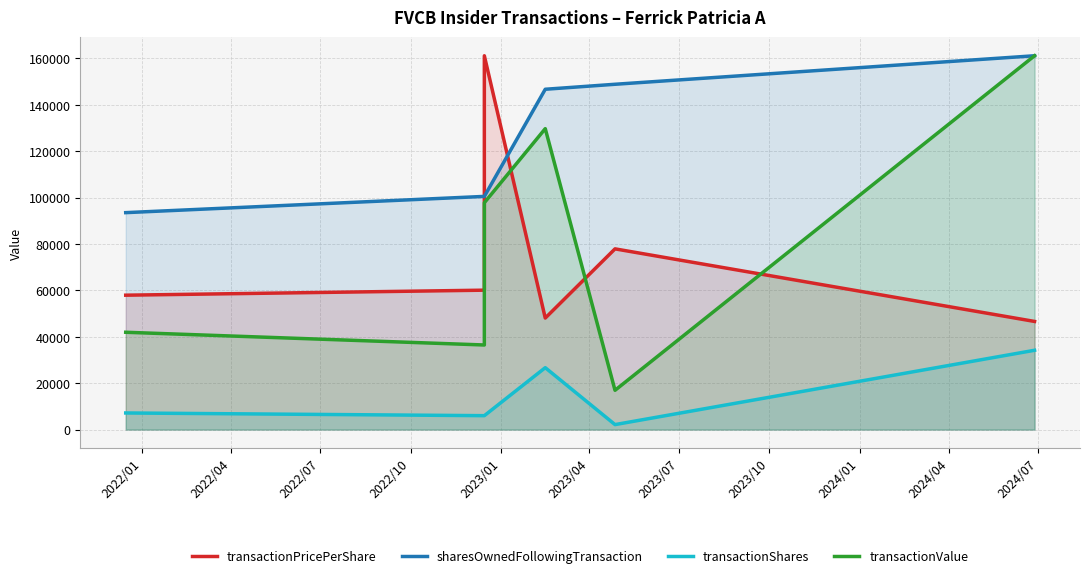

What position from the left is 2022/04?

2